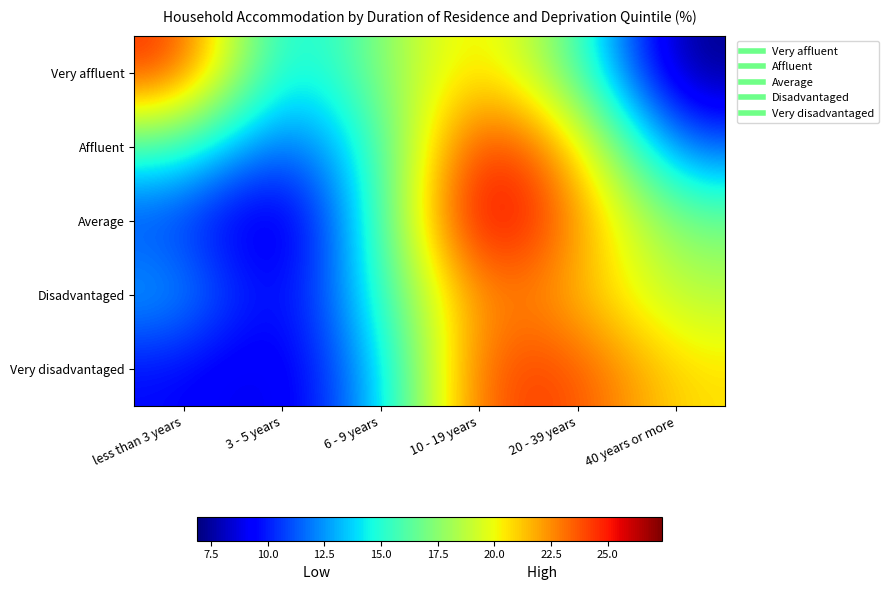

What is the spread (max minus min) of values at 10 - 19 years?

5.9